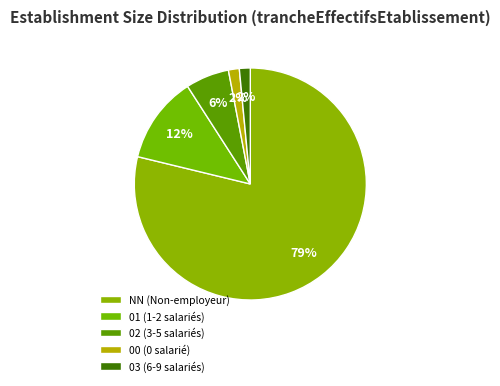

To the nearest percent, what portion does 03 represent?

2%